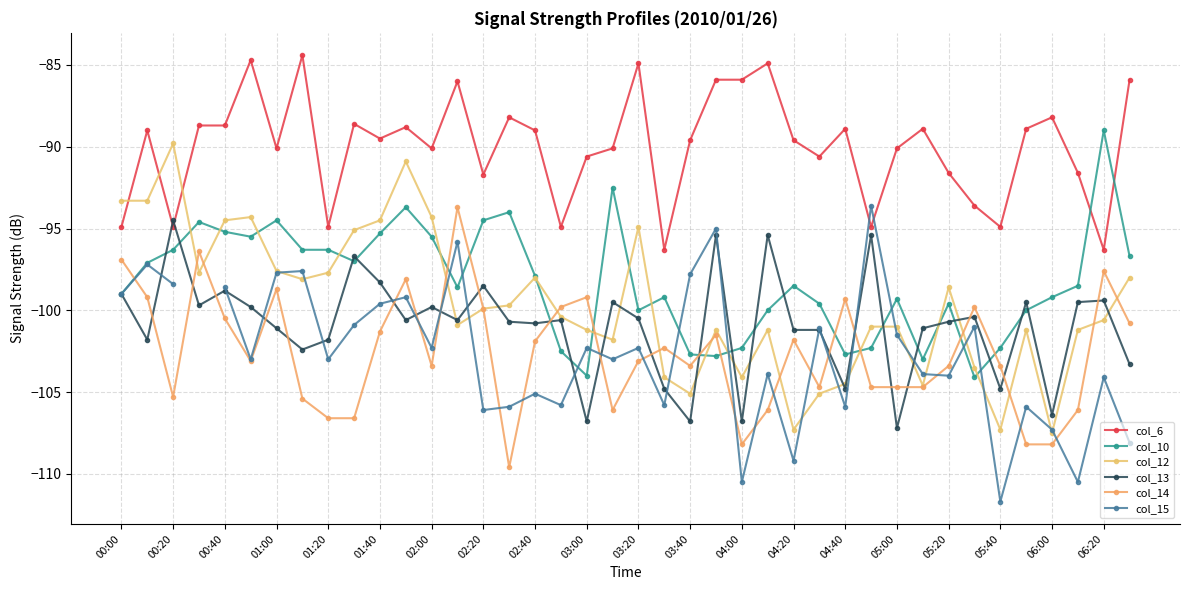

Which series has the largest total across all categories?

col_6